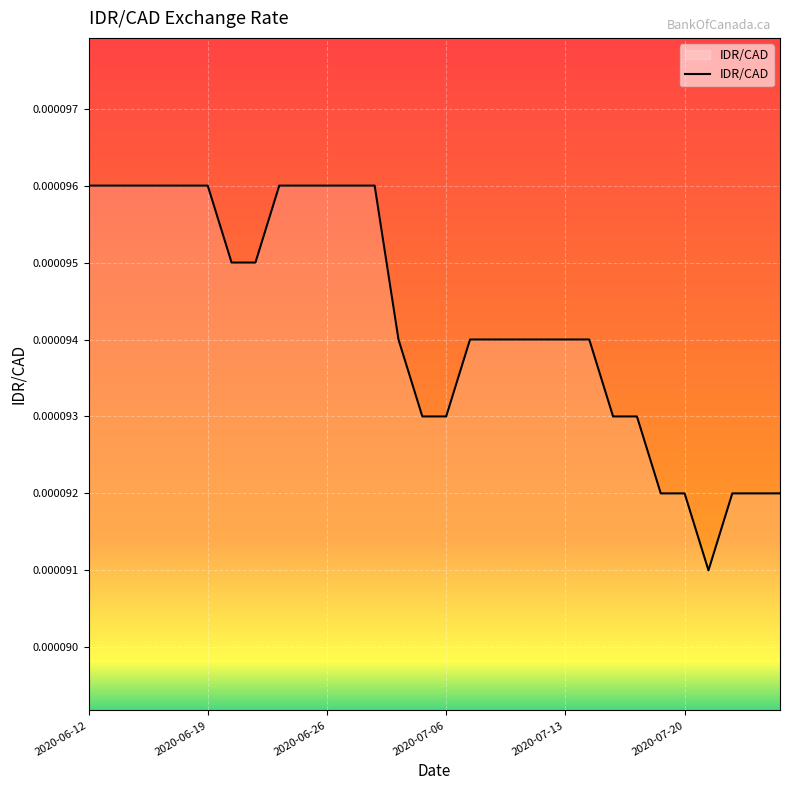

How many lines are shown in the chart?

1